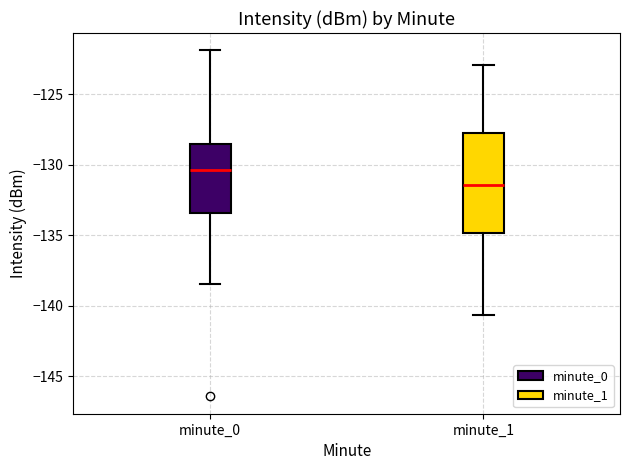

Reading left to right, transcribe this box plot: for each box, give where its median line is, the range the box spans, and where its two whiskers end, as read against the y-axis. The values are not printed on the chart, so give them approximately, as read against the axis.

minute_0: median -130.5, box -133.5 to -128.5, whiskers -138.5 to -122.0
minute_1: median -131.5, box -135.0 to -127.5, whiskers -140.5 to -123.0